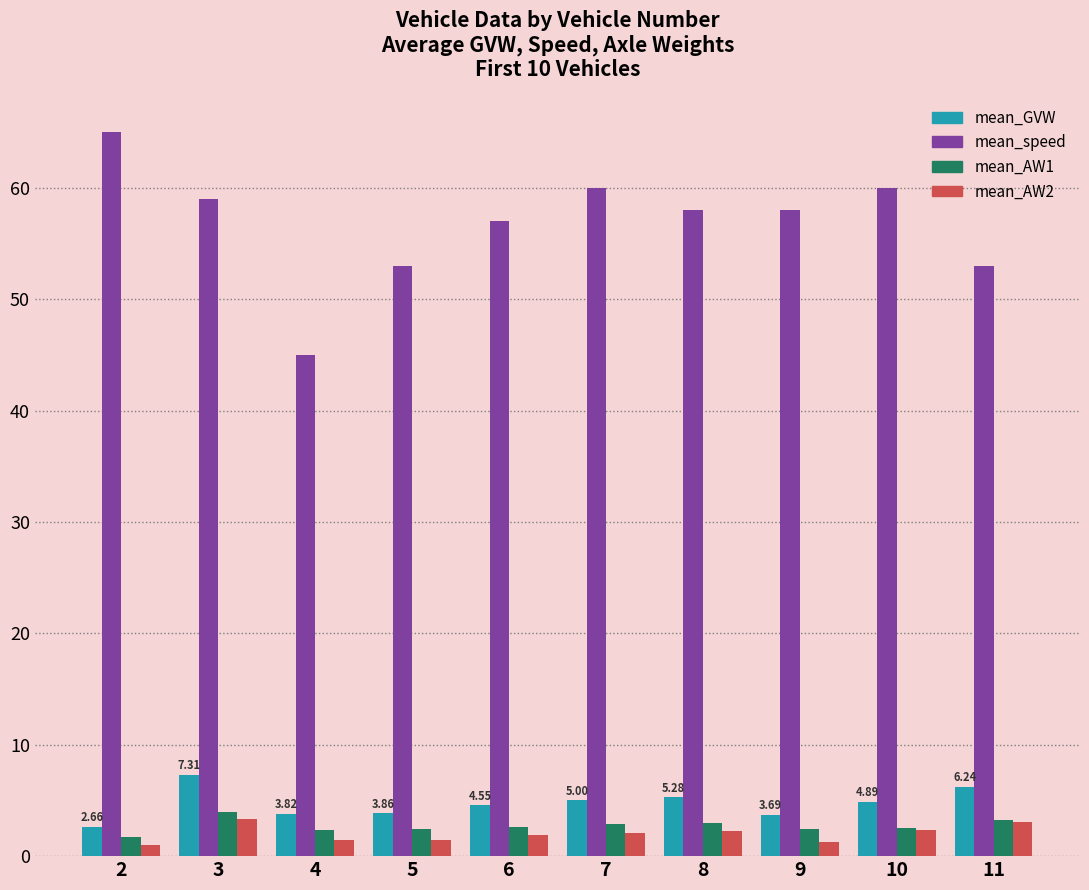

What is the average value of the mean_GVW series?

4.7